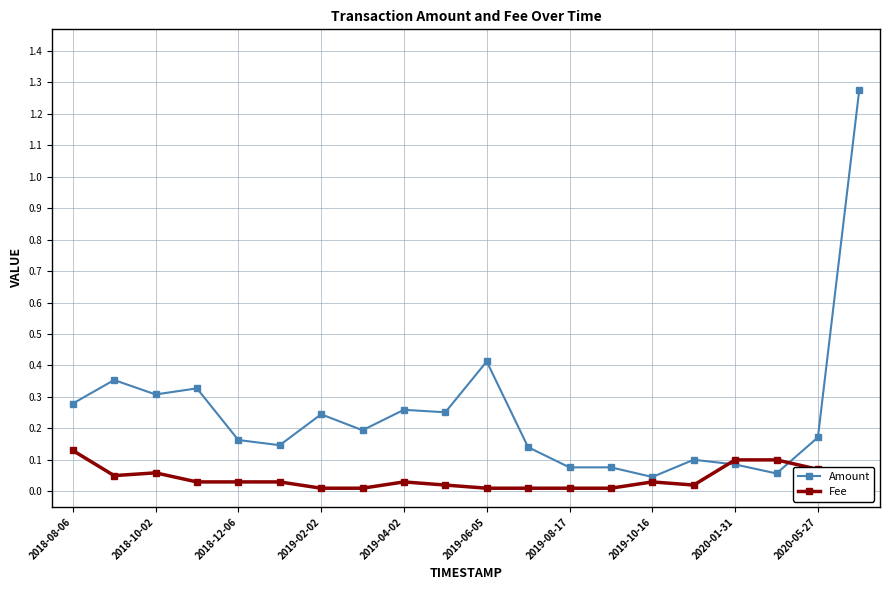

In Amount, how many points are higher than both neighbors (excluding endpoints)?

7